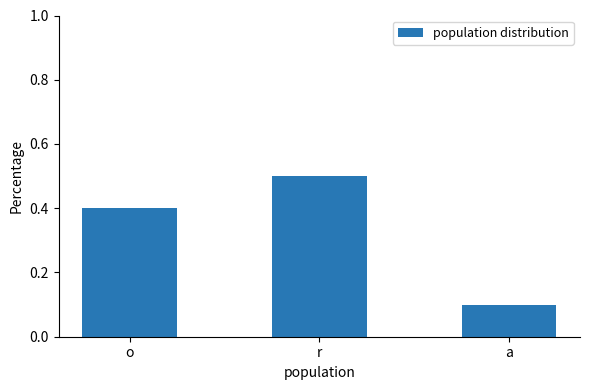

Is it true that the value at o is 0.4?

True